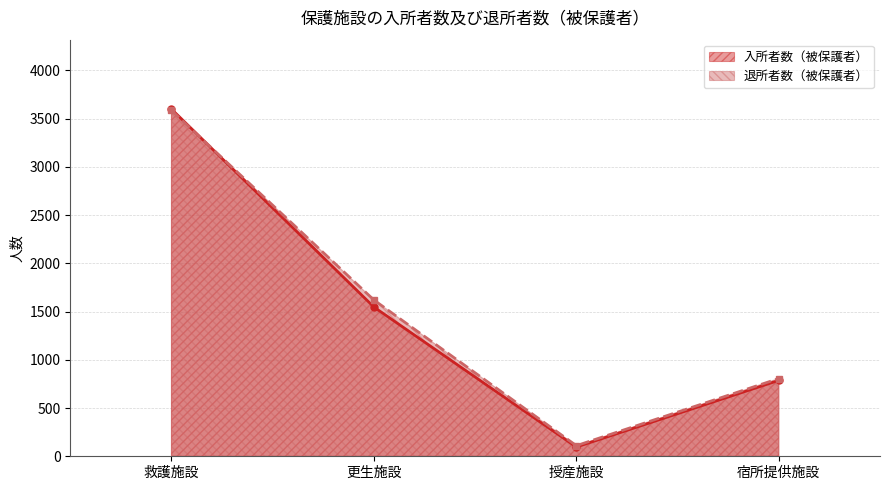

What is the average value of the 退所者数（被保護者） series?

1530